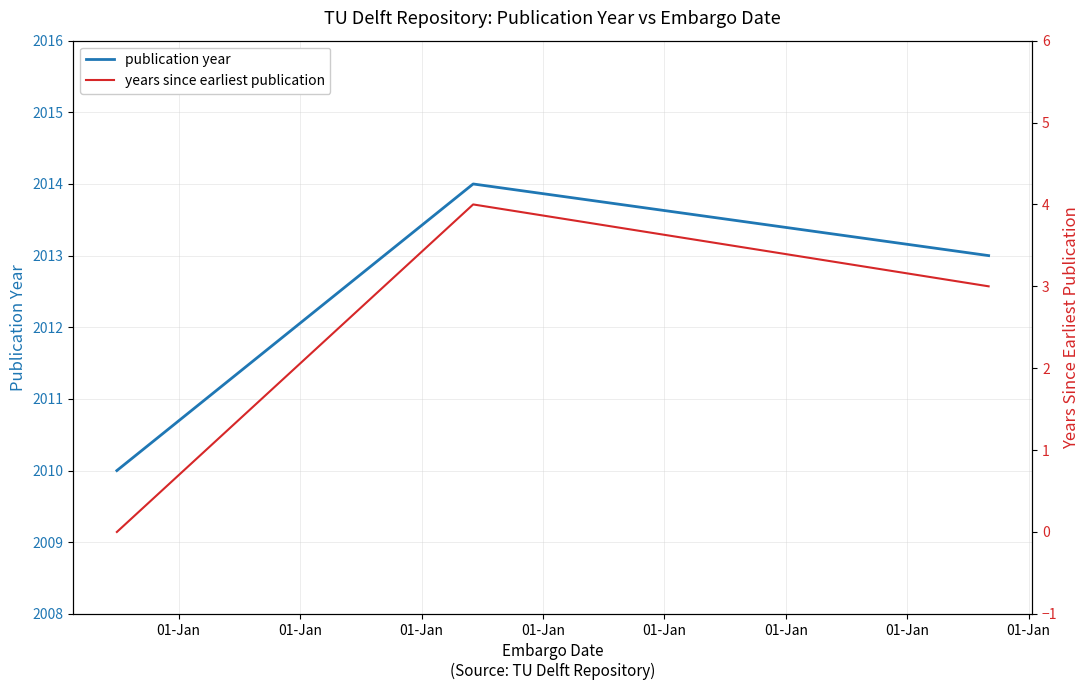

What is the maximum value for publication year?

2014